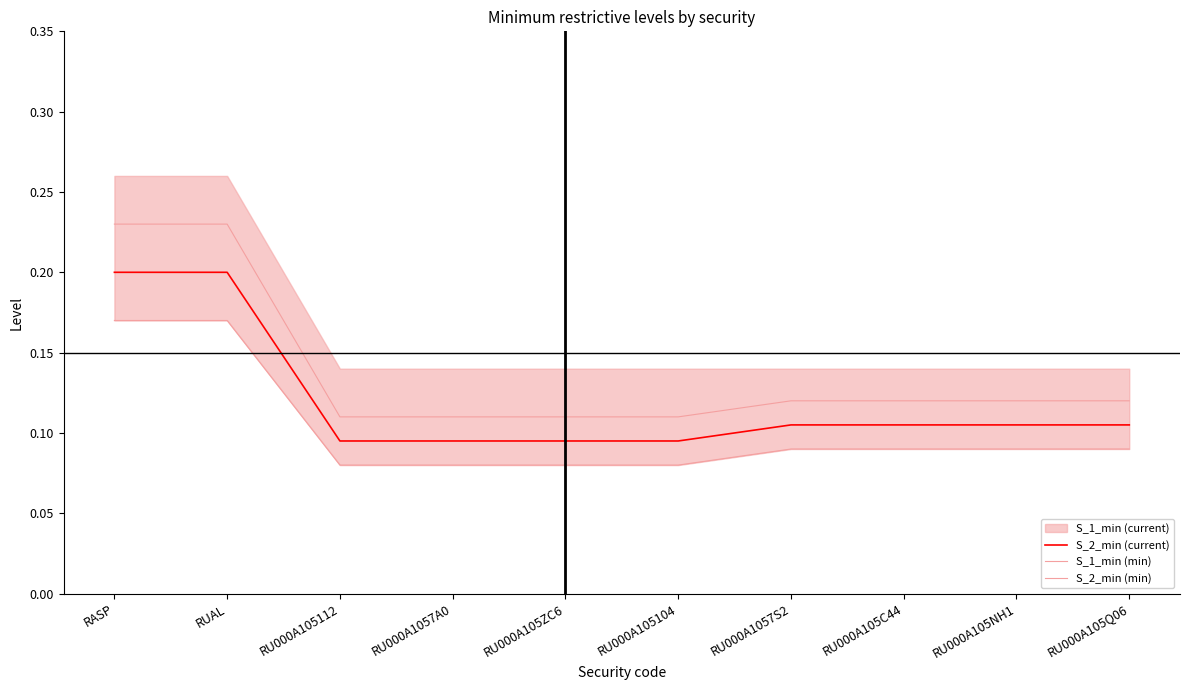

At which label does S_2_min (min) reach its minimum?

RU000A105112